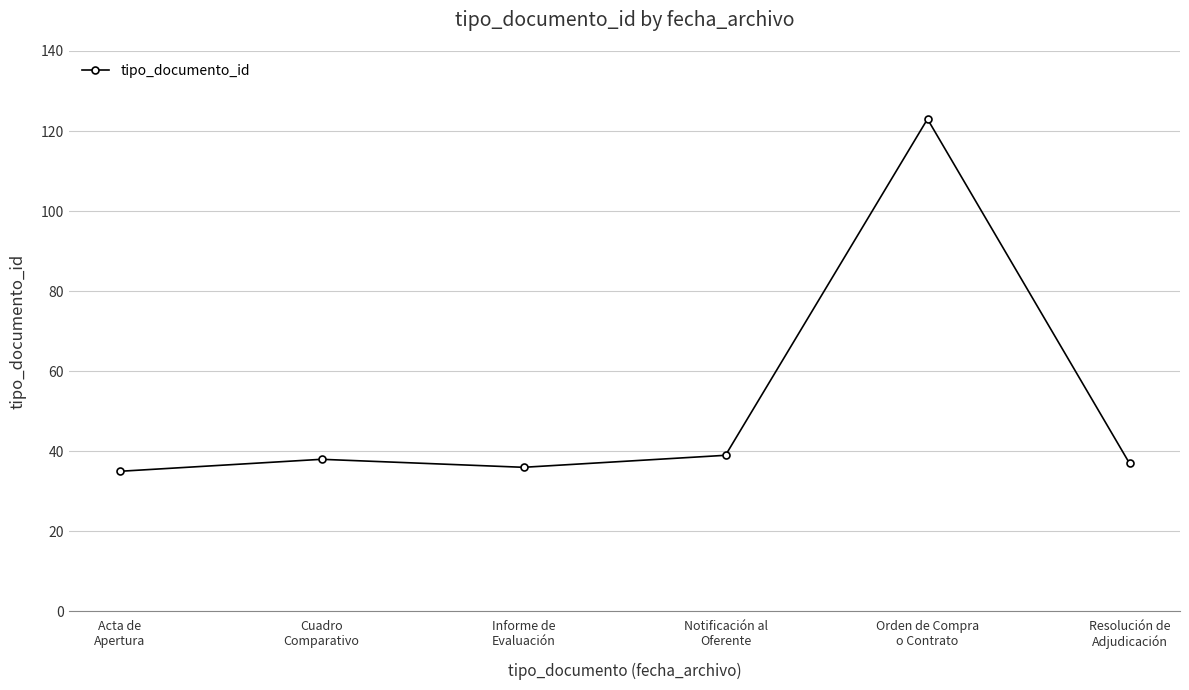

What is the label of the 2nd point from the left?

Cuadro
Comparativo